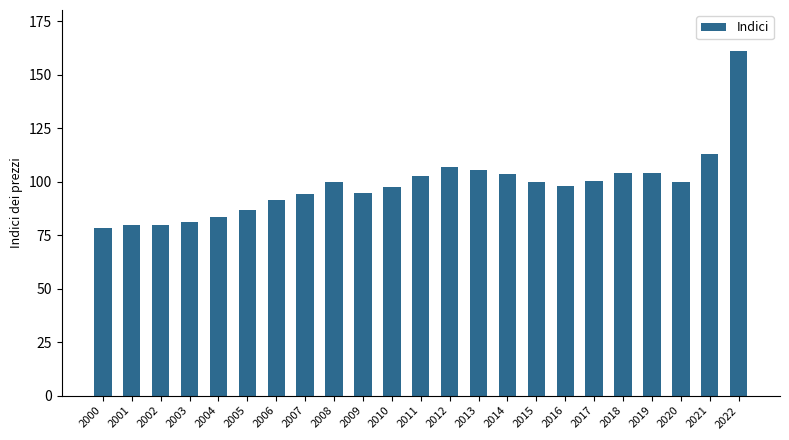

At which label does the data first exceed 99?

2008